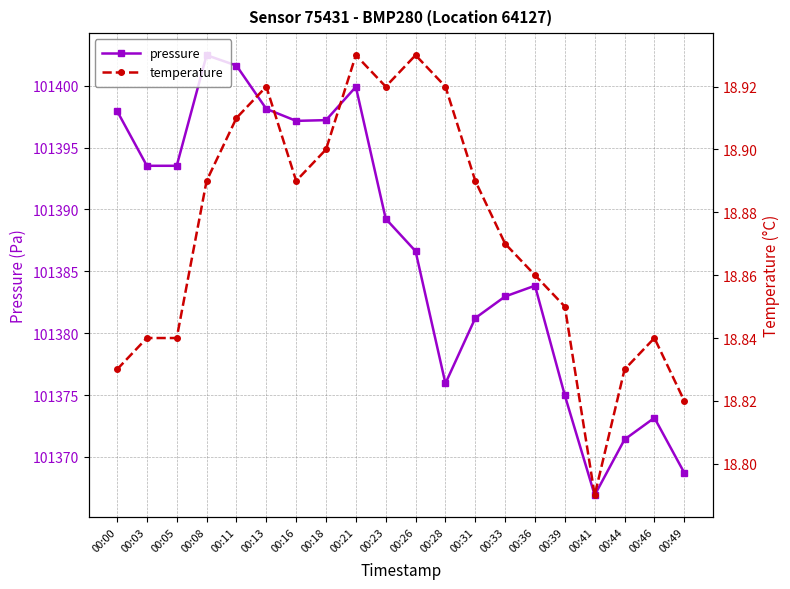

What is the greatest value displayed?

101402.5